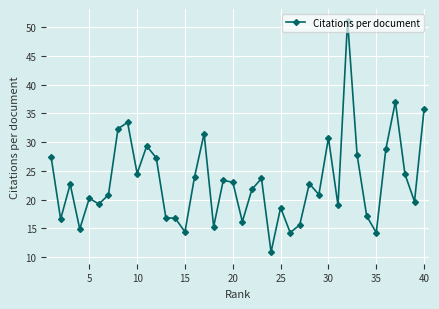

True or false: the data has more than 1 interior local peaks.

True